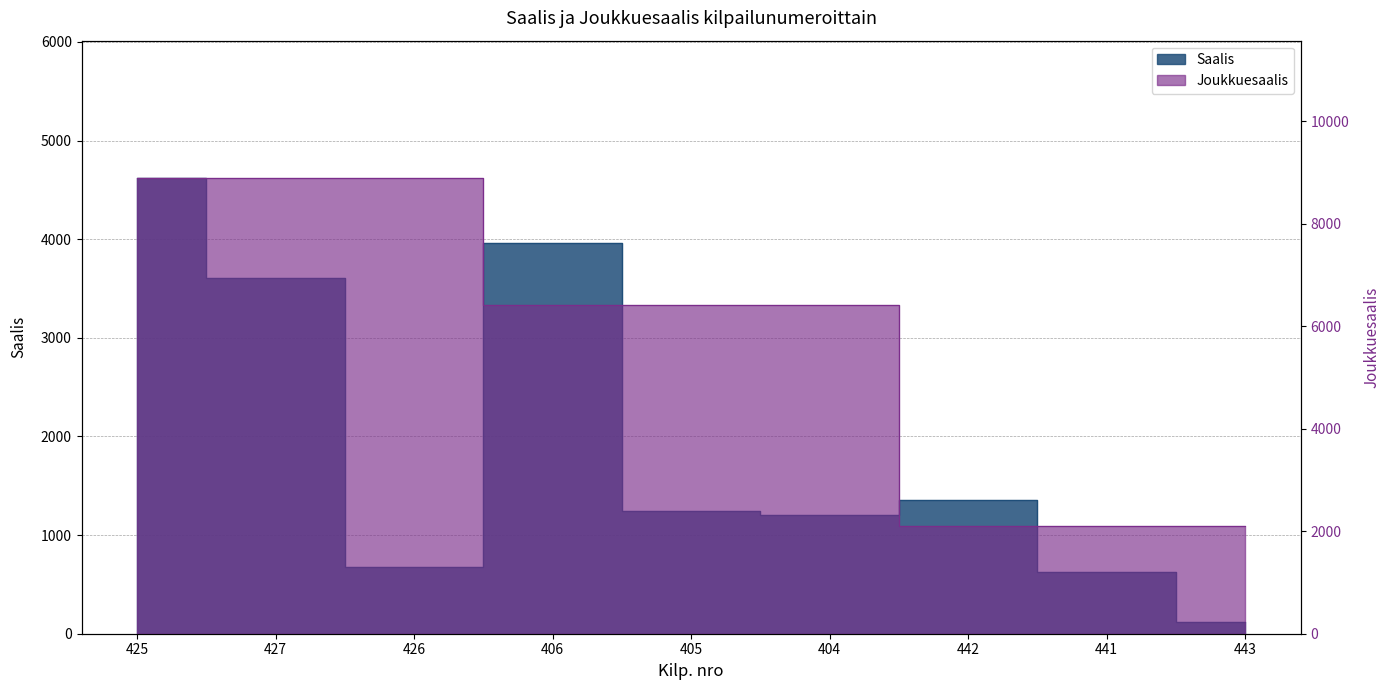

How many data points does each series have?

9